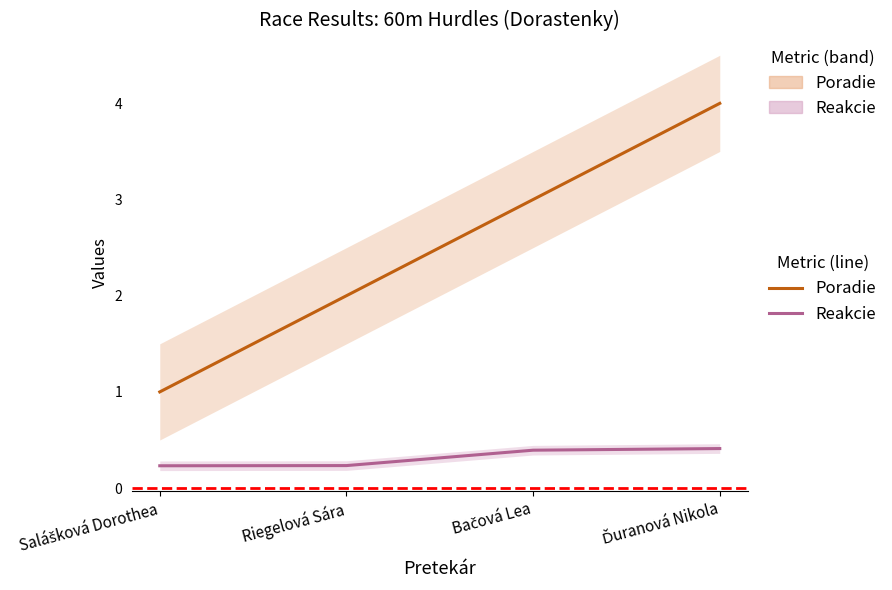

What is the sum of the Reakcie values at Ďuranová Nikola and Salášková Dorothea?

0.6